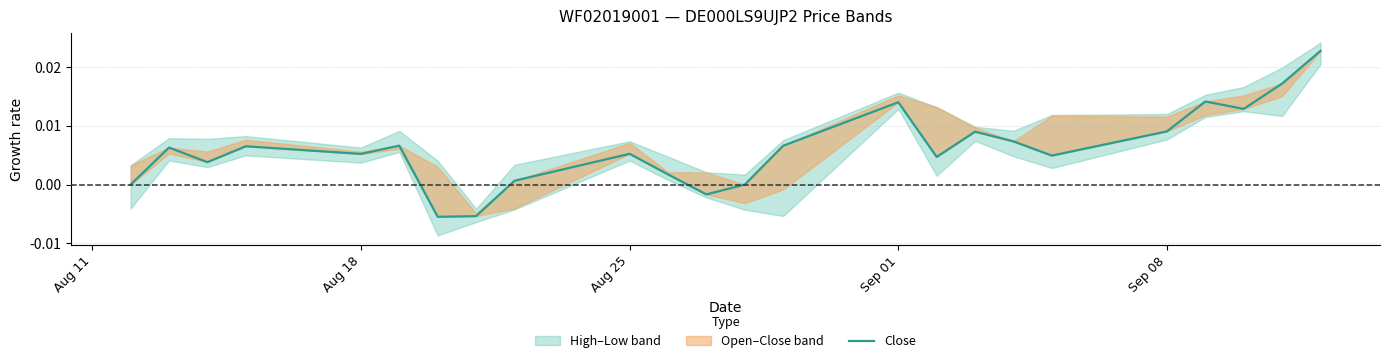

The chart shows a value of -0.0 at 7. True or false?

False